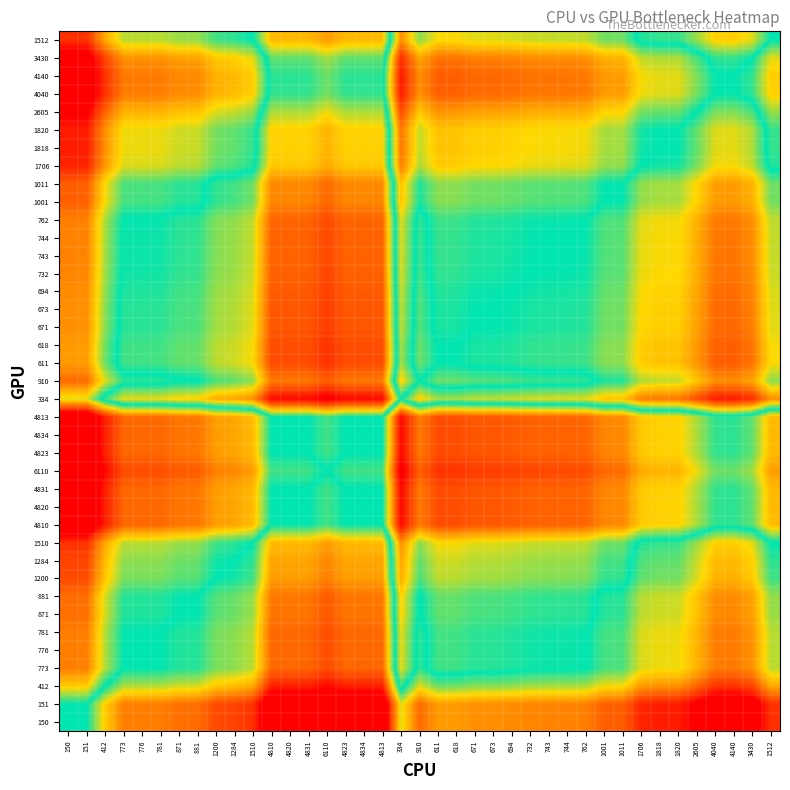

Reading left to right, transcribe all the data shown in this chart.

150: 150=0.0	151=0.0	412=1.0	773=1.6	776=1.6	781=1.6	871=1.8	881=1.8	1200=2.1	1284=2.1	1510=2.3	4810=3.5	4820=3.5	4831=3.5	6110=3.7	4823=3.5	4834=3.5	4813=3.5	334=0.8	910=1.8	611=1.4	618=1.4	671=1.5	673=1.5	694=1.5	732=1.6	743=1.6	744=1.6	762=1.6	1001=1.9	1011=1.9	1706=2.4	1818=2.5	1820=2.5	2605=2.9	4040=3.3	4140=3.3	3430=3.1	1512=2.3
151: 150=-0.0	151=0.0	412=1.0	773=1.6	776=1.6	781=1.6	871=1.8	881=1.8	1200=2.1	1284=2.1	1510=2.3	4810=3.5	4820=3.5	4831=3.5	6110=3.7	4823=3.5	4834=3.5	4813=3.5	334=0.8	910=1.8	611=1.4	618=1.4	671=1.5	673=1.5	694=1.5	732=1.6	743=1.6	744=1.6	762=1.6	1001=1.9	1011=1.9	1706=2.4	1818=2.5	1820=2.5	2605=2.8	4040=3.3	4140=3.3	3430=3.1	1512=2.3
412: 150=-1.0	151=-1.0	412=0.0	773=0.6	776=0.6	781=0.6	871=0.7	881=0.8	1200=1.1	1284=1.1	1510=1.3	4810=2.5	4820=2.5	4831=2.5	6110=2.7	4823=2.5	4834=2.5	4813=2.5	334=-0.2	910=0.8	611=0.4	618=0.4	671=0.5	673=0.5	694=0.5	732=0.6	743=0.6	744=0.6	762=0.6	1001=0.9	1011=0.9	1706=1.4	1818=1.5	1820=1.5	2605=1.8	4040=2.3	4140=2.3	3430=2.1	1512=1.3
773: 150=-1.6	151=-1.6	412=-0.6	773=0.0	776=0.0	781=0.0	871=0.1	881=0.1	1200=0.4	1284=0.5	1510=0.7	4810=1.8	4820=1.8	4831=1.8	6110=2.1	4823=1.8	4834=1.8	4813=1.8	334=-0.8	910=0.2	611=-0.2	618=-0.2	671=-0.1	673=-0.1	694=-0.1	732=-0.1	743=-0.0	744=-0.0	762=-0.0	1001=0.3	1011=0.3	1706=0.8	1818=0.9	1820=0.9	2605=1.2	4040=1.7	4140=1.7	3430=1.5	1512=0.7
776: 150=-1.6	151=-1.6	412=-0.6	773=-0.0	776=0.0	781=0.0	871=0.1	881=0.1	1200=0.4	1284=0.5	1510=0.7	4810=1.8	4820=1.8	4831=1.8	6110=2.1	4823=1.8	4834=1.8	4813=1.8	334=-0.8	910=0.2	611=-0.2	618=-0.2	671=-0.1	673=-0.1	694=-0.1	732=-0.1	743=-0.0	744=-0.0	762=-0.0	1001=0.3	1011=0.3	1706=0.8	1818=0.9	1820=0.9	2605=1.2	4040=1.6	4140=1.7	3430=1.5	1512=0.7
781: 150=-1.6	151=-1.6	412=-0.6	773=-0.0	776=-0.0	781=0.0	871=0.1	881=0.1	1200=0.4	1284=0.5	1510=0.7	4810=1.8	4820=1.8	4831=1.8	6110=2.1	4823=1.8	4834=1.8	4813=1.8	334=-0.8	910=0.2	611=-0.2	618=-0.2	671=-0.2	673=-0.1	694=-0.1	732=-0.1	743=-0.0	744=-0.0	762=-0.0	1001=0.2	1011=0.3	1706=0.8	1818=0.8	1820=0.8	2605=1.2	4040=1.6	4140=1.7	3430=1.5	1512=0.7
871: 150=-1.8	151=-1.8	412=-0.7	773=-0.1	776=-0.1	781=-0.1	871=0.0	881=0.0	1200=0.3	1284=0.4	1510=0.6	4810=1.7	4820=1.7	4831=1.7	6110=1.9	4823=1.7	4834=1.7	4813=1.7	334=-1.0	910=0.0	611=-0.4	618=-0.3	671=-0.3	673=-0.3	694=-0.2	732=-0.2	743=-0.2	744=-0.2	762=-0.1	1001=0.1	1011=0.1	1706=0.7	1818=0.7	1820=0.7	2605=1.1	4040=1.5	4140=1.6	3430=1.4	1512=0.6
881: 150=-1.8	151=-1.8	412=-0.8	773=-0.1	776=-0.1	781=-0.1	871=-0.0	881=0.0	1200=0.3	1284=0.4	1510=0.5	4810=1.7	4820=1.7	4831=1.7	6110=1.9	4823=1.7	4834=1.7	4813=1.7	334=-1.0	910=0.0	611=-0.4	618=-0.4	671=-0.3	673=-0.3	694=-0.2	732=-0.2	743=-0.2	744=-0.2	762=-0.1	1001=0.1	1011=0.1	1706=0.7	1818=0.7	1820=0.7	2605=1.1	4040=1.5	4140=1.5	3430=1.4	1512=0.5
1200: 150=-2.1	151=-2.1	412=-1.1	773=-0.4	776=-0.4	781=-0.4	871=-0.3	881=-0.3	1200=0.0	1284=0.1	1510=0.2	4810=1.4	4820=1.4	4831=1.4	6110=1.6	4823=1.4	4834=1.4	4813=1.4	334=-1.3	910=-0.3	611=-0.7	618=-0.7	671=-0.6	673=-0.6	694=-0.5	732=-0.5	743=-0.5	744=-0.5	762=-0.5	1001=-0.2	1011=-0.2	1706=0.4	1818=0.4	1820=0.4	2605=0.8	4040=1.2	4140=1.2	3430=1.1	1512=0.2
1284: 150=-2.1	151=-2.1	412=-1.1	773=-0.5	776=-0.5	781=-0.5	871=-0.4	881=-0.4	1200=-0.1	1284=0.0	1510=0.2	4810=1.3	4820=1.3	4831=1.3	6110=1.6	4823=1.3	4834=1.3	4813=1.3	334=-1.3	910=-0.3	611=-0.7	618=-0.7	671=-0.6	673=-0.6	694=-0.6	732=-0.6	743=-0.5	744=-0.5	762=-0.5	1001=-0.2	1011=-0.2	1706=0.3	1818=0.3	1820=0.3	2605=0.7	4040=1.1	4140=1.2	3430=1.0	1512=0.2
1510: 150=-2.3	151=-2.3	412=-1.3	773=-0.7	776=-0.7	781=-0.7	871=-0.6	881=-0.5	1200=-0.2	1284=-0.2	1510=0.0	4810=1.2	4820=1.2	4831=1.2	6110=1.4	4823=1.2	4834=1.2	4813=1.2	334=-1.5	910=-0.5	611=-0.9	618=-0.9	671=-0.8	673=-0.8	694=-0.8	732=-0.7	743=-0.7	744=-0.7	762=-0.7	1001=-0.4	1011=-0.4	1706=0.1	1818=0.2	1820=0.2	2605=0.5	4040=1.0	4140=1.0	3430=0.8	1512=0.0
4810: 150=-3.5	151=-3.5	412=-2.5	773=-1.8	776=-1.8	781=-1.8	871=-1.7	881=-1.7	1200=-1.4	1284=-1.3	1510=-1.2	4810=0.0	4820=0.0	4831=0.0	6110=0.2	4823=0.0	4834=0.0	4813=0.0	334=-2.7	910=-1.7	611=-2.1	618=-2.1	671=-2.0	673=-2.0	694=-1.9	732=-1.9	743=-1.9	744=-1.9	762=-1.8	1001=-1.6	1011=-1.6	1706=-1.0	1818=-1.0	1820=-1.0	2605=-0.6	4040=-0.2	4140=-0.2	3430=-0.3	1512=-1.2
4820: 150=-3.5	151=-3.5	412=-2.5	773=-1.8	776=-1.8	781=-1.8	871=-1.7	881=-1.7	1200=-1.4	1284=-1.3	1510=-1.2	4810=-0.0	4820=0.0	4831=0.0	6110=0.2	4823=0.0	4834=0.0	4813=-0.0	334=-2.7	910=-1.7	611=-2.1	618=-2.1	671=-2.0	673=-2.0	694=-1.9	732=-1.9	743=-1.9	744=-1.9	762=-1.8	1001=-1.6	1011=-1.6	1706=-1.0	1818=-1.0	1820=-1.0	2605=-0.6	4040=-0.2	4140=-0.2	3430=-0.3	1512=-1.2
4831: 150=-3.5	151=-3.5	412=-2.5	773=-1.8	776=-1.8	781=-1.8	871=-1.7	881=-1.7	1200=-1.4	1284=-1.3	1510=-1.2	4810=-0.0	4820=-0.0	4831=0.0	6110=0.2	4823=-0.0	4834=0.0	4813=-0.0	334=-2.7	910=-1.7	611=-2.1	618=-2.1	671=-2.0	673=-2.0	694=-1.9	732=-1.9	743=-1.9	744=-1.9	762=-1.8	1001=-1.6	1011=-1.6	1706=-1.0	1818=-1.0	1820=-1.0	2605=-0.6	4040=-0.2	4140=-0.2	3430=-0.3	1512=-1.2
6110: 150=-3.7	151=-3.7	412=-2.7	773=-2.1	776=-2.1	781=-2.1	871=-1.9	881=-1.9	1200=-1.6	1284=-1.6	1510=-1.4	4810=-0.2	4820=-0.2	4831=-0.2	6110=0.0	4823=-0.2	4834=-0.2	4813=-0.2	334=-2.9	910=-1.9	611=-2.3	618=-2.3	671=-2.2	673=-2.2	694=-2.2	732=-2.1	743=-2.1	744=-2.1	762=-2.1	1001=-1.8	1011=-1.8	1706=-1.3	1818=-1.2	1820=-1.2	2605=-0.9	4040=-0.4	4140=-0.4	3430=-0.6	1512=-1.4
4823: 150=-3.5	151=-3.5	412=-2.5	773=-1.8	776=-1.8	781=-1.8	871=-1.7	881=-1.7	1200=-1.4	1284=-1.3	1510=-1.2	4810=-0.0	4820=-0.0	4831=0.0	6110=0.2	4823=0.0	4834=0.0	4813=-0.0	334=-2.7	910=-1.7	611=-2.1	618=-2.1	671=-2.0	673=-2.0	694=-1.9	732=-1.9	743=-1.9	744=-1.9	762=-1.8	1001=-1.6	1011=-1.6	1706=-1.0	1818=-1.0	1820=-1.0	2605=-0.6	4040=-0.2	4140=-0.2	3430=-0.3	1512=-1.2
4834: 150=-3.5	151=-3.5	412=-2.5	773=-1.8	776=-1.8	781=-1.8	871=-1.7	881=-1.7	1200=-1.4	1284=-1.3	1510=-1.2	4810=-0.0	4820=-0.0	4831=-0.0	6110=0.2	4823=-0.0	4834=0.0	4813=-0.0	334=-2.7	910=-1.7	611=-2.1	618=-2.1	671=-2.0	673=-2.0	694=-1.9	732=-1.9	743=-1.9	744=-1.9	762=-1.8	1001=-1.6	1011=-1.6	1706=-1.0	1818=-1.0	1820=-1.0	2605=-0.6	4040=-0.2	4140=-0.2	3430=-0.3	1512=-1.2
4813: 150=-3.5	151=-3.5	412=-2.5	773=-1.8	776=-1.8	781=-1.8	871=-1.7	881=-1.7	1200=-1.4	1284=-1.3	1510=-1.2	4810=-0.0	4820=0.0	4831=0.0	6110=0.2	4823=0.0	4834=0.0	4813=0.0	334=-2.7	910=-1.7	611=-2.1	618=-2.1	671=-2.0	673=-2.0	694=-1.9	732=-1.9	743=-1.9	744=-1.9	762=-1.8	1001=-1.6	1011=-1.6	1706=-1.0	1818=-1.0	1820=-1.0	2605=-0.6	4040=-0.2	4140=-0.2	3430=-0.3	1512=-1.2
334: 150=-0.8	151=-0.8	412=0.2	773=0.8	776=0.8	781=0.8	871=1.0	881=1.0	1200=1.3	1284=1.3	1510=1.5	4810=2.7	4820=2.7	4831=2.7	6110=2.9	4823=2.7	4834=2.7	4813=2.7	334=0.0	910=1.0	611=0.6	618=0.6	671=0.7	673=0.7	694=0.7	732=0.8	743=0.8	744=0.8	762=0.8	1001=1.1	1011=1.1	1706=1.6	1818=1.7	1820=1.7	2605=2.1	4040=2.5	4140=2.5	3430=2.3	1512=1.5
910: 150=-1.8	151=-1.8	412=-0.8	773=-0.2	776=-0.2	781=-0.2	871=-0.0	881=-0.0	1200=0.3	1284=0.3	1510=0.5	4810=1.7	4820=1.7	4831=1.7	6110=1.9	4823=1.7	4834=1.7	4813=1.7	334=-1.0	910=0.0	611=-0.4	618=-0.4	671=-0.3	673=-0.3	694=-0.3	732=-0.2	743=-0.2	744=-0.2	762=-0.2	1001=0.1	1011=0.1	1706=0.6	1818=0.7	1820=0.7	2605=1.1	4040=1.5	4140=1.5	3430=1.3	1512=0.5
611: 150=-1.4	151=-1.4	412=-0.4	773=0.2	776=0.2	781=0.2	871=0.4	881=0.4	1200=0.7	1284=0.7	1510=0.9	4810=2.1	4820=2.1	4831=2.1	6110=2.3	4823=2.1	4834=2.1	4813=2.1	334=-0.6	910=0.4	611=0.0	618=0.0	671=0.1	673=0.1	694=0.1	732=0.2	743=0.2	744=0.2	762=0.2	1001=0.5	1011=0.5	1706=1.0	1818=1.1	1820=1.1	2605=1.5	4040=1.9	4140=1.9	3430=1.7	1512=0.9
618: 150=-1.4	151=-1.4	412=-0.4	773=0.2	776=0.2	781=0.2	871=0.3	881=0.4	1200=0.7	1284=0.7	1510=0.9	4810=2.1	4820=2.1	4831=2.1	6110=2.3	4823=2.1	4834=2.1	4813=2.1	334=-0.6	910=0.4	611=-0.0	618=0.0	671=0.1	673=0.1	694=0.1	732=0.2	743=0.2	744=0.2	762=0.2	1001=0.5	1011=0.5	1706=1.0	1818=1.1	1820=1.1	2605=1.4	4040=1.9	4140=1.9	3430=1.7	1512=0.9
671: 150=-1.5	151=-1.5	412=-0.5	773=0.1	776=0.1	781=0.2	871=0.3	881=0.3	1200=0.6	1284=0.6	1510=0.8	4810=2.0	4820=2.0	4831=2.0	6110=2.2	4823=2.0	4834=2.0	4813=2.0	334=-0.7	910=0.3	611=-0.1	618=-0.1	671=0.0	673=0.0	694=0.0	732=0.1	743=0.1	744=0.1	762=0.1	1001=0.4	1011=0.4	1706=0.9	1818=1.0	1820=1.0	2605=1.4	4040=1.8	4140=1.8	3430=1.6	1512=0.8
673: 150=-1.5	151=-1.5	412=-0.5	773=0.1	776=0.1	781=0.1	871=0.3	881=0.3	1200=0.6	1284=0.6	1510=0.8	4810=2.0	4820=2.0	4831=2.0	6110=2.2	4823=2.0	4834=2.0	4813=2.0	334=-0.7	910=0.3	611=-0.1	618=-0.1	671=-0.0	673=0.0	694=0.0	732=0.1	743=0.1	744=0.1	762=0.1	1001=0.4	1011=0.4	1706=0.9	1818=1.0	1820=1.0	2605=1.4	4040=1.8	4140=1.8	3430=1.6	1512=0.8
694: 150=-1.5	151=-1.5	412=-0.5	773=0.1	776=0.1	781=0.1	871=0.2	881=0.2	1200=0.5	1284=0.6	1510=0.8	4810=1.9	4820=1.9	4831=1.9	6110=2.2	4823=1.9	4834=1.9	4813=1.9	334=-0.7	910=0.3	611=-0.1	618=-0.1	671=-0.0	673=-0.0	694=0.0	732=0.1	743=0.1	744=0.1	762=0.1	1001=0.4	1011=0.4	1706=0.9	1818=1.0	1820=1.0	2605=1.3	4040=1.8	4140=1.8	3430=1.6	1512=0.8
732: 150=-1.6	151=-1.6	412=-0.6	773=0.1	776=0.1	781=0.1	871=0.2	881=0.2	1200=0.5	1284=0.6	1510=0.7	4810=1.9	4820=1.9	4831=1.9	6110=2.1	4823=1.9	4834=1.9	4813=1.9	334=-0.8	910=0.2	611=-0.2	618=-0.2	671=-0.1	673=-0.1	694=-0.1	732=0.0	743=0.0	744=0.0	762=0.0	1001=0.3	1011=0.3	1706=0.8	1818=0.9	1820=0.9	2605=1.3	4040=1.7	4140=1.7	3430=1.5	1512=0.7
743: 150=-1.6	151=-1.6	412=-0.6	773=0.0	776=0.0	781=0.0	871=0.2	881=0.2	1200=0.5	1284=0.5	1510=0.7	4810=1.9	4820=1.9	4831=1.9	6110=2.1	4823=1.9	4834=1.9	4813=1.9	334=-0.8	910=0.2	611=-0.2	618=-0.2	671=-0.1	673=-0.1	694=-0.1	732=-0.0	743=0.0	744=0.0	762=0.0	1001=0.3	1011=0.3	1706=0.8	1818=0.9	1820=0.9	2605=1.3	4040=1.7	4140=1.7	3430=1.5	1512=0.7
744: 150=-1.6	151=-1.6	412=-0.6	773=0.0	776=0.0	781=0.0	871=0.2	881=0.2	1200=0.5	1284=0.5	1510=0.7	4810=1.9	4820=1.9	4831=1.9	6110=2.1	4823=1.9	4834=1.9	4813=1.9	334=-0.8	910=0.2	611=-0.2	618=-0.2	671=-0.1	673=-0.1	694=-0.1	732=-0.0	743=-0.0	744=0.0	762=0.0	1001=0.3	1011=0.3	1706=0.8	1818=0.9	1820=0.9	2605=1.3	4040=1.7	4140=1.7	3430=1.5	1512=0.7
762: 150=-1.6	151=-1.6	412=-0.6	773=0.0	776=0.0	781=0.0	871=0.1	881=0.1	1200=0.5	1284=0.5	1510=0.7	4810=1.8	4820=1.8	4831=1.8	6110=2.1	4823=1.8	4834=1.8	4813=1.8	334=-0.8	910=0.2	611=-0.2	618=-0.2	671=-0.1	673=-0.1	694=-0.1	732=-0.0	743=-0.0	744=-0.0	762=0.0	1001=0.3	1011=0.3	1706=0.8	1818=0.9	1820=0.9	2605=1.2	4040=1.7	4140=1.7	3430=1.5	1512=0.7
1001: 150=-1.9	151=-1.9	412=-0.9	773=-0.3	776=-0.3	781=-0.2	871=-0.1	881=-0.1	1200=0.2	1284=0.2	1510=0.4	4810=1.6	4820=1.6	4831=1.6	6110=1.8	4823=1.6	4834=1.6	4813=1.6	334=-1.1	910=-0.1	611=-0.5	618=-0.5	671=-0.4	673=-0.4	694=-0.4	732=-0.3	743=-0.3	744=-0.3	762=-0.3	1001=0.0	1011=0.0	1706=0.5	1818=0.6	1820=0.6	2605=1.0	4040=1.4	4140=1.4	3430=1.2	1512=0.4
1011: 150=-1.9	151=-1.9	412=-0.9	773=-0.3	776=-0.3	781=-0.3	871=-0.1	881=-0.1	1200=0.2	1284=0.2	1510=0.4	4810=1.6	4820=1.6	4831=1.6	6110=1.8	4823=1.6	4834=1.6	4813=1.6	334=-1.1	910=-0.1	611=-0.5	618=-0.5	671=-0.4	673=-0.4	694=-0.4	732=-0.3	743=-0.3	744=-0.3	762=-0.3	1001=-0.0	1011=0.0	1706=0.5	1818=0.6	1820=0.6	2605=0.9	4040=1.4	4140=1.4	3430=1.2	1512=0.4
1706: 150=-2.4	151=-2.4	412=-1.4	773=-0.8	776=-0.8	781=-0.8	871=-0.7	881=-0.7	1200=-0.4	1284=-0.3	1510=-0.1	4810=1.0	4820=1.0	4831=1.0	6110=1.3	4823=1.0	4834=1.0	4813=1.0	334=-1.6	910=-0.6	611=-1.0	618=-1.0	671=-0.9	673=-0.9	694=-0.9	732=-0.8	743=-0.8	744=-0.8	762=-0.8	1001=-0.5	1011=-0.5	1706=0.0	1818=0.1	1820=0.1	2605=0.4	4040=0.9	4140=0.9	3430=0.7	1512=-0.1
1818: 150=-2.5	151=-2.5	412=-1.5	773=-0.9	776=-0.9	781=-0.8	871=-0.7	881=-0.7	1200=-0.4	1284=-0.3	1510=-0.2	4810=1.0	4820=1.0	4831=1.0	6110=1.2	4823=1.0	4834=1.0	4813=1.0	334=-1.7	910=-0.7	611=-1.1	618=-1.1	671=-1.0	673=-1.0	694=-1.0	732=-0.9	743=-0.9	744=-0.9	762=-0.9	1001=-0.6	1011=-0.6	1706=-0.1	1818=0.0	1820=0.0	2605=0.4	4040=0.8	4140=0.8	3430=0.6	1512=-0.2
1820: 150=-2.5	151=-2.5	412=-1.5	773=-0.9	776=-0.9	781=-0.8	871=-0.7	881=-0.7	1200=-0.4	1284=-0.3	1510=-0.2	4810=1.0	4820=1.0	4831=1.0	6110=1.2	4823=1.0	4834=1.0	4813=1.0	334=-1.7	910=-0.7	611=-1.1	618=-1.1	671=-1.0	673=-1.0	694=-1.0	732=-0.9	743=-0.9	744=-0.9	762=-0.9	1001=-0.6	1011=-0.6	1706=-0.1	1818=-0.0	1820=0.0	2605=0.4	4040=0.8	4140=0.8	3430=0.6	1512=-0.2
2605: 150=-2.9	151=-2.8	412=-1.8	773=-1.2	776=-1.2	781=-1.2	871=-1.1	881=-1.1	1200=-0.8	1284=-0.7	1510=-0.5	4810=0.6	4820=0.6	4831=0.6	6110=0.9	4823=0.6	4834=0.6	4813=0.6	334=-2.1	910=-1.1	611=-1.5	618=-1.4	671=-1.4	673=-1.4	694=-1.3	732=-1.3	743=-1.3	744=-1.3	762=-1.2	1001=-1.0	1011=-0.9	1706=-0.4	1818=-0.4	1820=-0.4	2605=0.0	4040=0.4	4140=0.5	3430=0.3	1512=-0.5
4040: 150=-3.3	151=-3.3	412=-2.3	773=-1.7	776=-1.6	781=-1.6	871=-1.5	881=-1.5	1200=-1.2	1284=-1.1	1510=-1.0	4810=0.2	4820=0.2	4831=0.2	6110=0.4	4823=0.2	4834=0.2	4813=0.2	334=-2.5	910=-1.5	611=-1.9	618=-1.9	671=-1.8	673=-1.8	694=-1.8	732=-1.7	743=-1.7	744=-1.7	762=-1.7	1001=-1.4	1011=-1.4	1706=-0.9	1818=-0.8	1820=-0.8	2605=-0.4	4040=0.0	4140=0.0	3430=-0.2	1512=-1.0
4140: 150=-3.3	151=-3.3	412=-2.3	773=-1.7	776=-1.7	781=-1.7	871=-1.6	881=-1.5	1200=-1.2	1284=-1.2	1510=-1.0	4810=0.2	4820=0.2	4831=0.2	6110=0.4	4823=0.2	4834=0.2	4813=0.2	334=-2.5	910=-1.5	611=-1.9	618=-1.9	671=-1.8	673=-1.8	694=-1.8	732=-1.7	743=-1.7	744=-1.7	762=-1.7	1001=-1.4	1011=-1.4	1706=-0.9	1818=-0.8	1820=-0.8	2605=-0.5	4040=-0.0	4140=0.0	3430=-0.2	1512=-1.0
3430: 150=-3.1	151=-3.1	412=-2.1	773=-1.5	776=-1.5	781=-1.5	871=-1.4	881=-1.4	1200=-1.1	1284=-1.0	1510=-0.8	4810=0.3	4820=0.3	4831=0.3	6110=0.6	4823=0.3	4834=0.3	4813=0.3	334=-2.3	910=-1.3	611=-1.7	618=-1.7	671=-1.6	673=-1.6	694=-1.6	732=-1.5	743=-1.5	744=-1.5	762=-1.5	1001=-1.2	1011=-1.2	1706=-0.7	1818=-0.6	1820=-0.6	2605=-0.3	4040=0.2	4140=0.2	3430=0.0	1512=-0.8
1512: 150=-2.3	151=-2.3	412=-1.3	773=-0.7	776=-0.7	781=-0.7	871=-0.6	881=-0.5	1200=-0.2	1284=-0.2	1510=-0.0	4810=1.2	4820=1.2	4831=1.2	6110=1.4	4823=1.2	4834=1.2	4813=1.2	334=-1.5	910=-0.5	611=-0.9	618=-0.9	671=-0.8	673=-0.8	694=-0.8	732=-0.7	743=-0.7	744=-0.7	762=-0.7	1001=-0.4	1011=-0.4	1706=0.1	1818=0.2	1820=0.2	2605=0.5	4040=1.0	4140=1.0	3430=0.8	1512=0.0